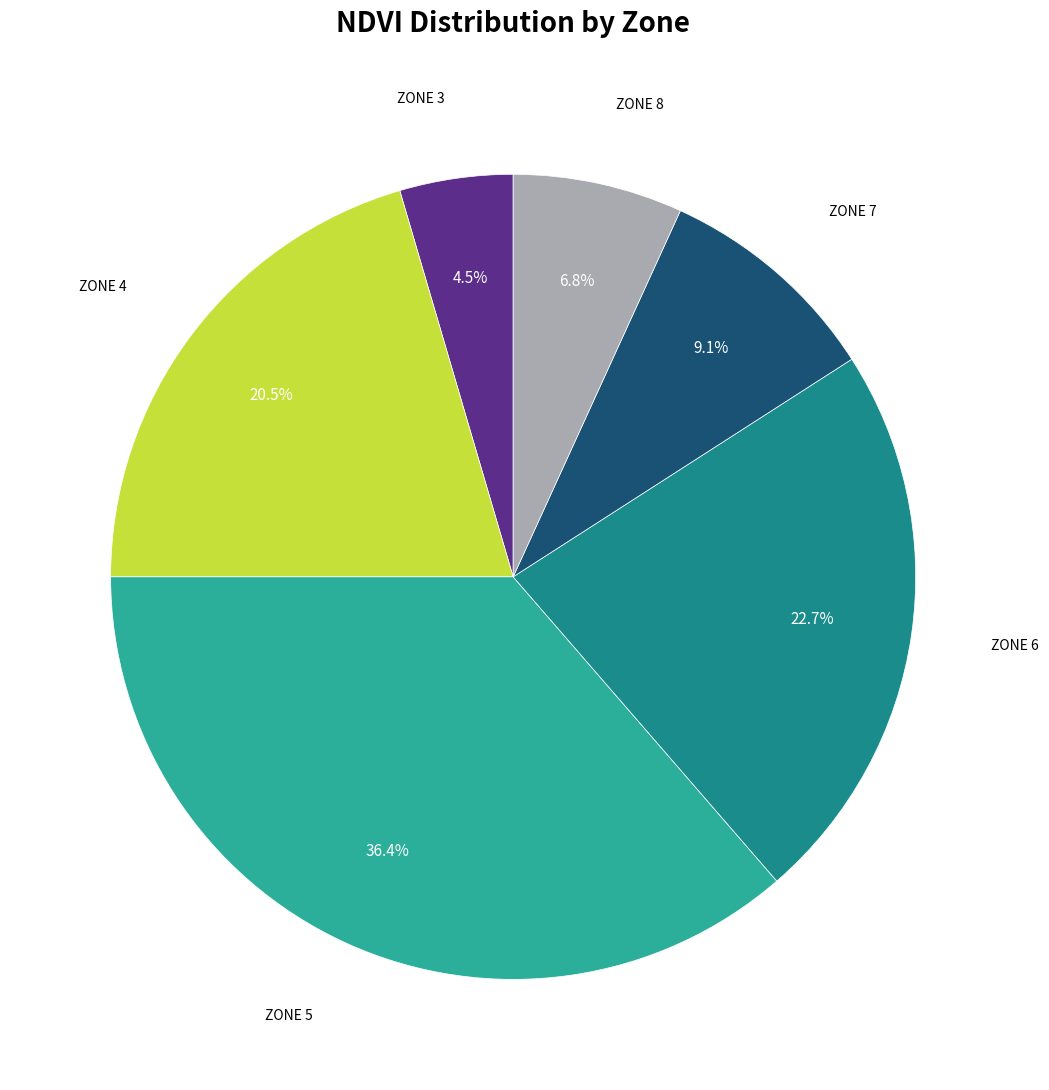

Is there any slice that represents more than half of the pie?

No